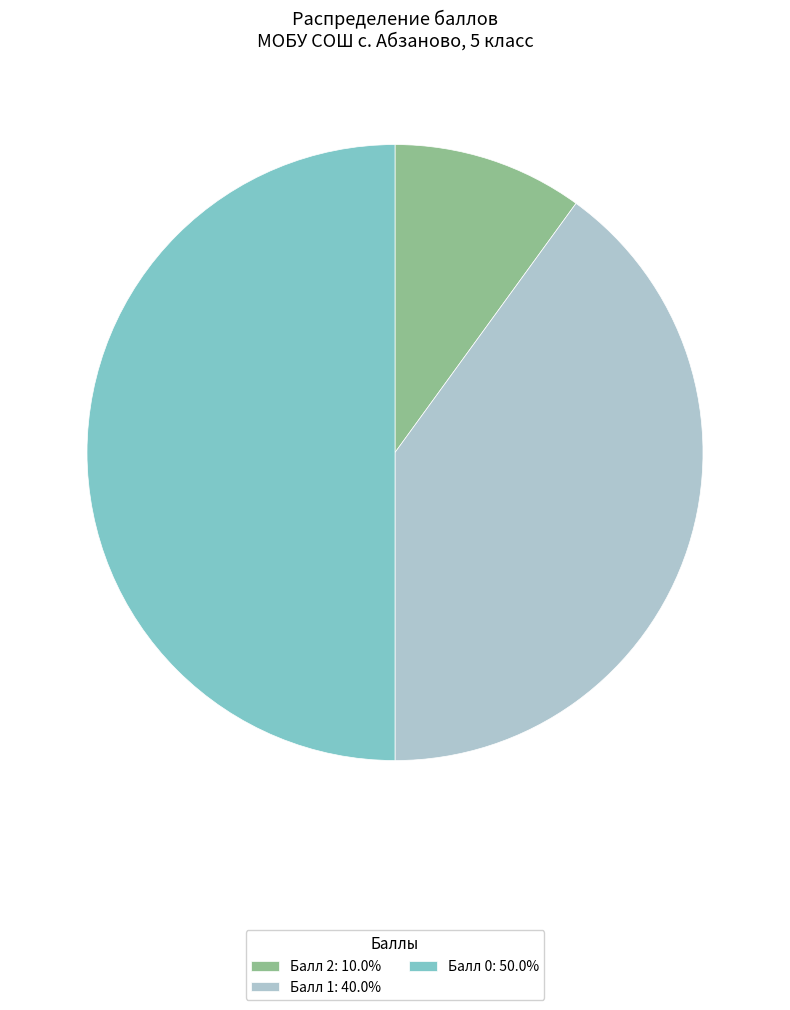

Combined, do Балл 2: 10.0% and Балл 0: 50.0% account for over 50%?

Yes